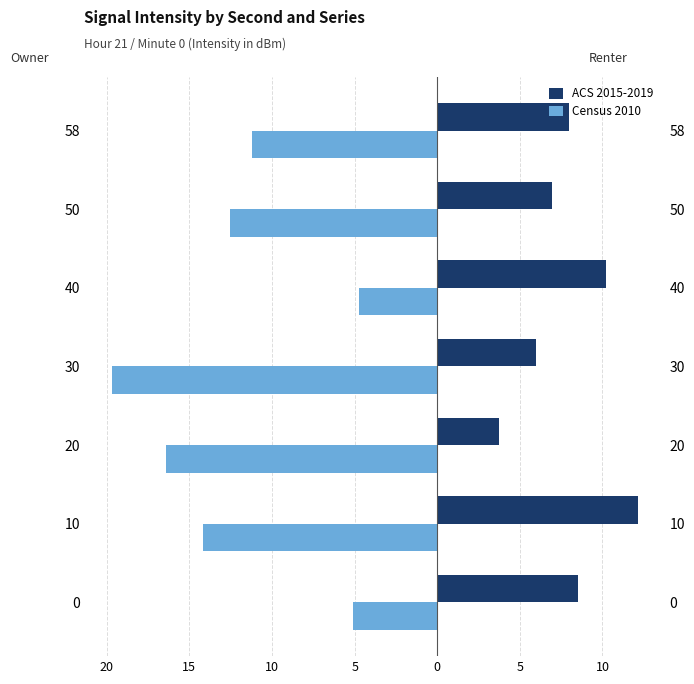

What is the difference between the maximum and minimum values in the Census 2010 series?

15.0